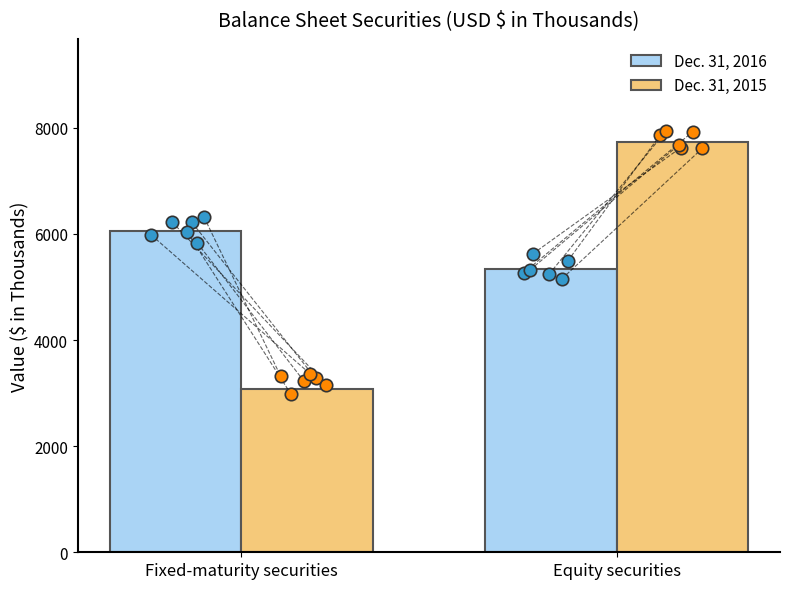

What is the total value across all series at Fixed-maturity securities?

9140